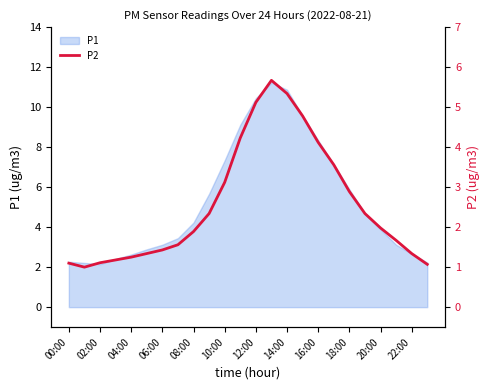

True or false: P1 has a value of 8.3 at 16:00.

True